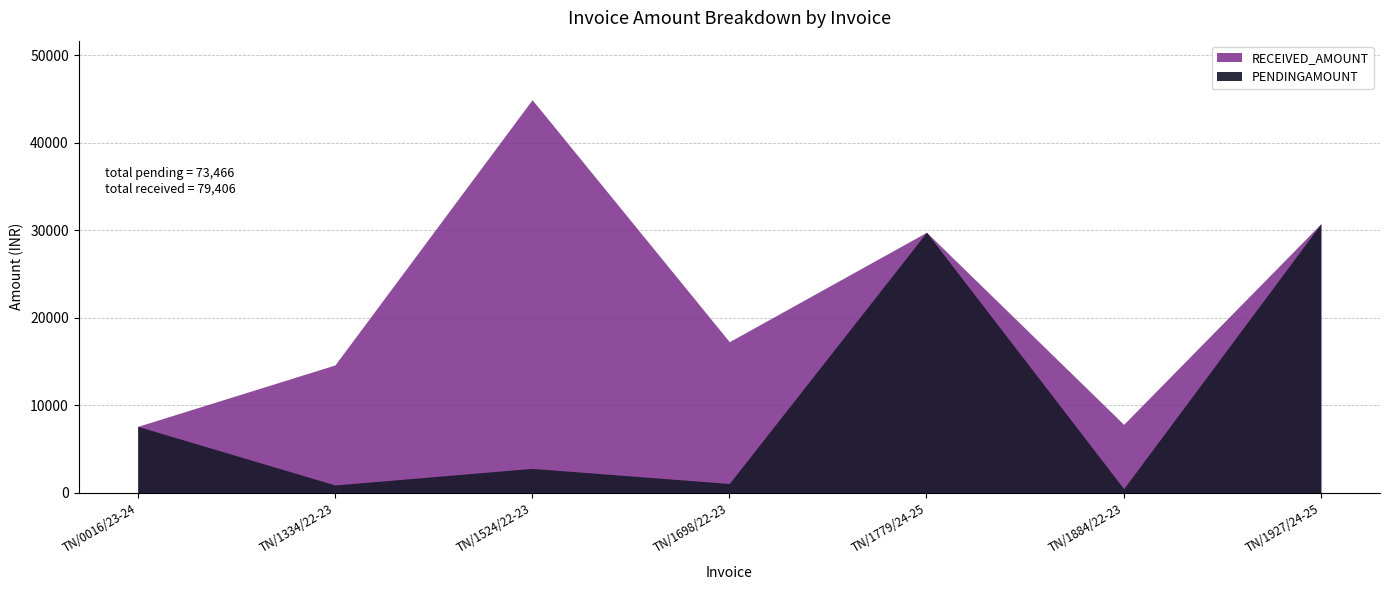

What is the difference between the highest and lowest values at TN/1698/22-23?

15126